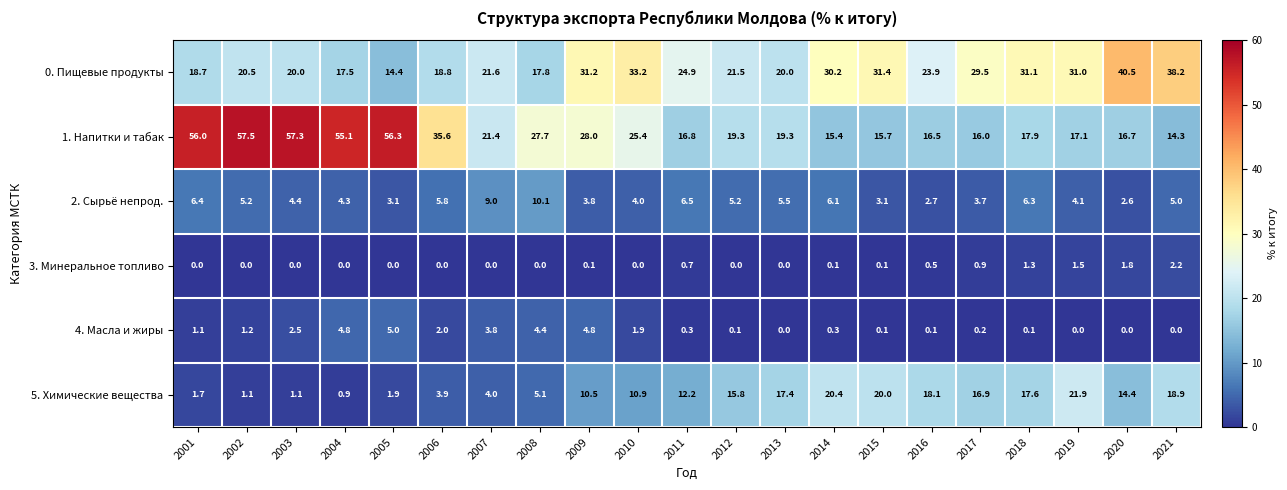

Between 2017 and 2019, which series saw the biggest shift?

5. Химические вещества